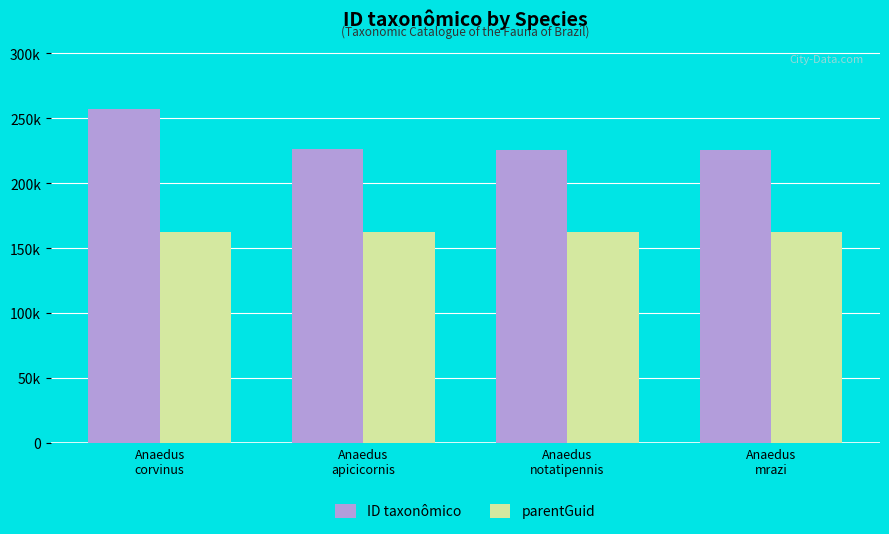

Which has a higher value, Anaedus
apicicornis or Anaedus
mrazi?

Anaedus
apicicornis